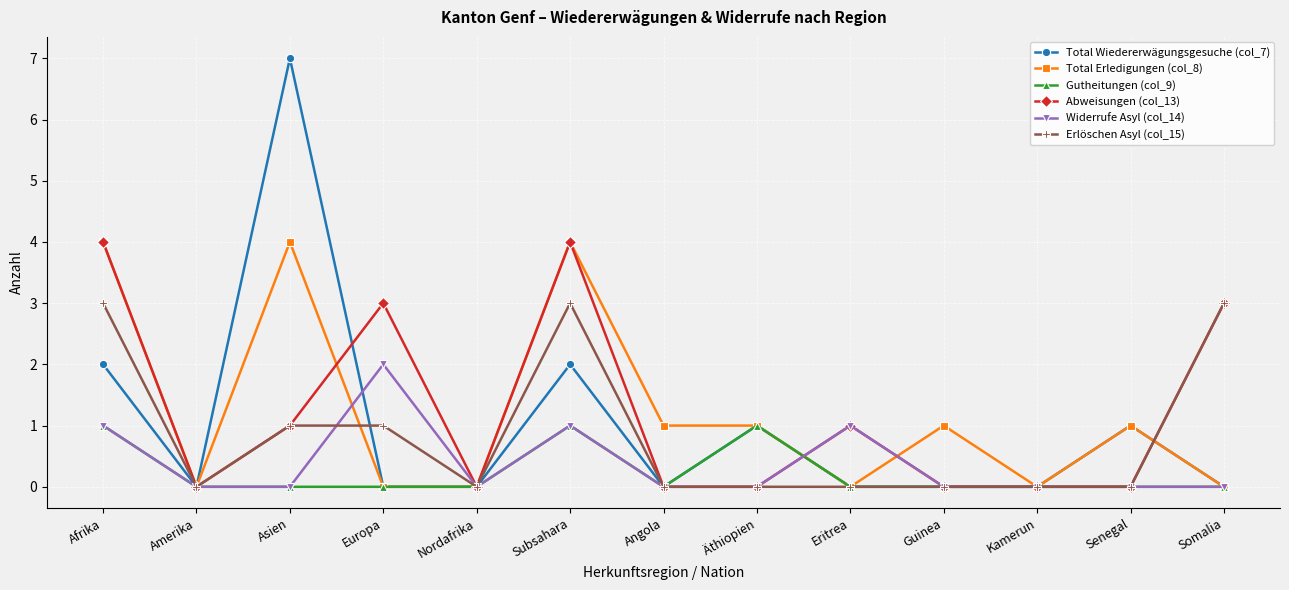

What is the label of the 10th point from the right?

Europa